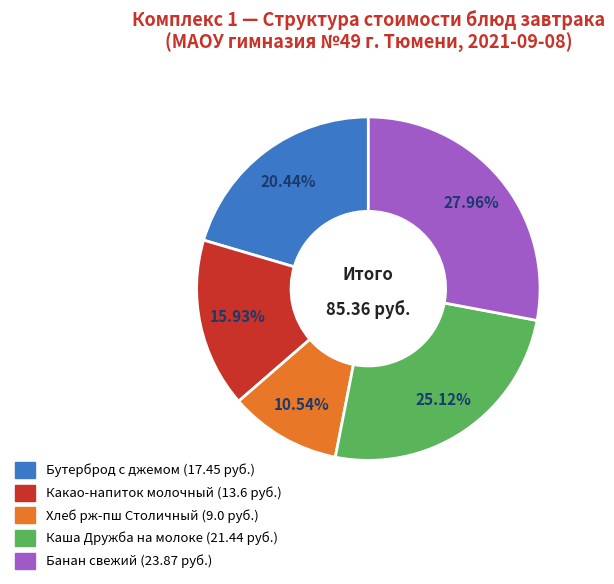

Is there a majority slice in this chart?

No